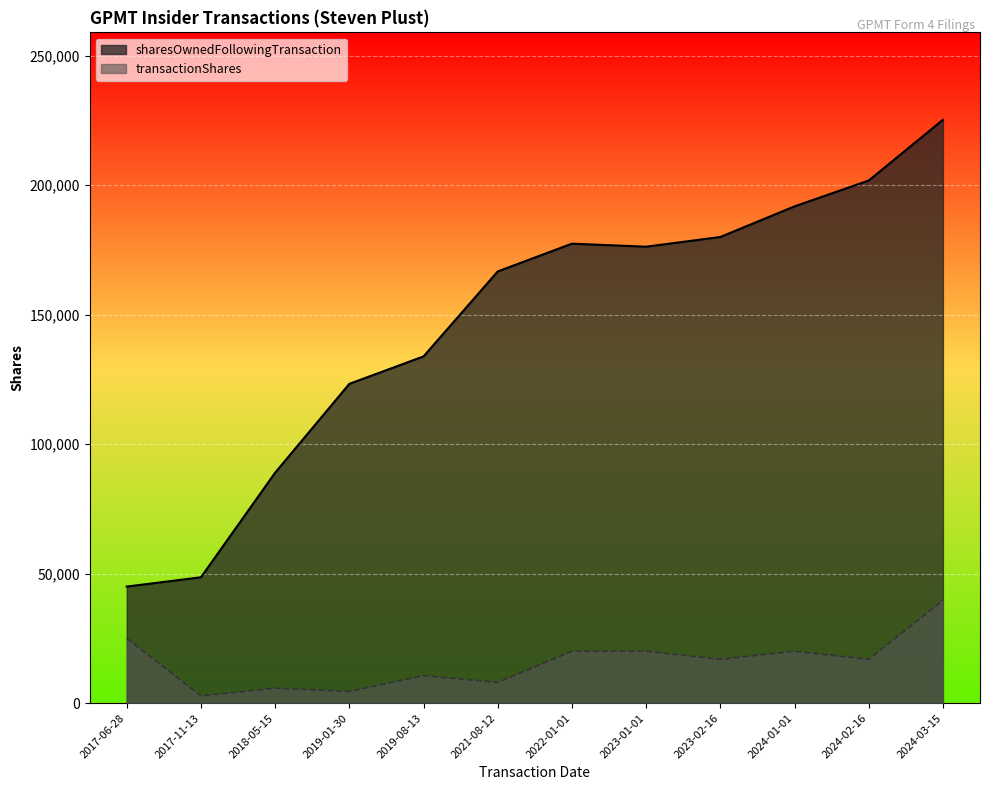

How many values in the sharesOwnedFollowingTransaction series are below 176273?

6